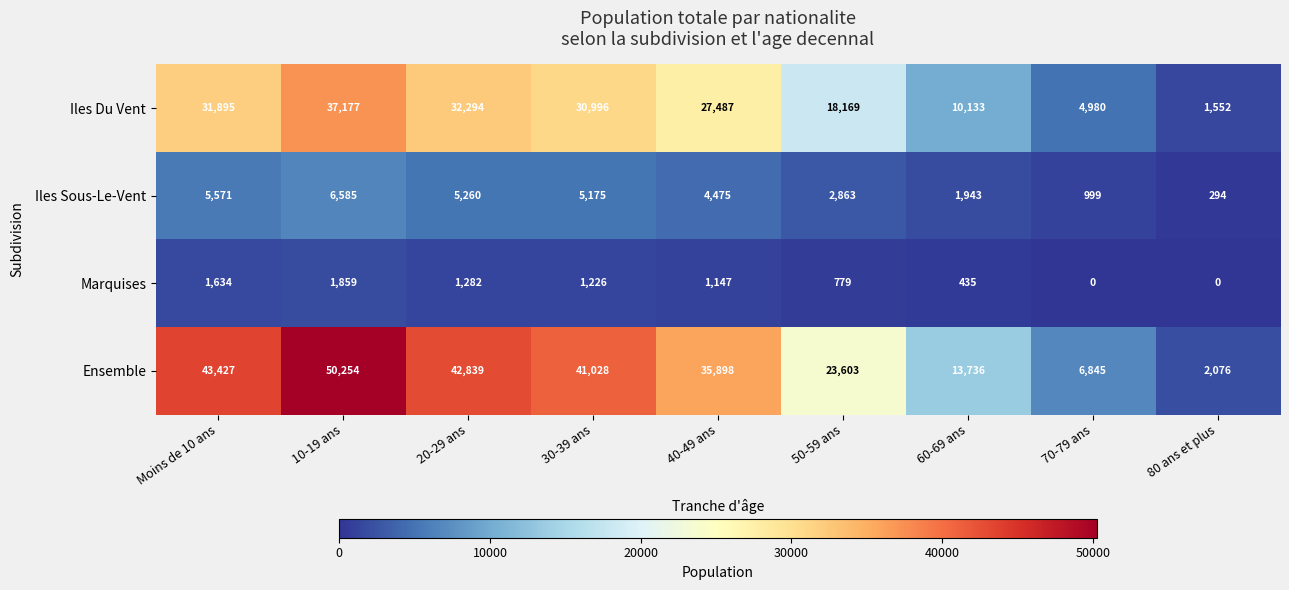

At 60-69 ans, list the series in order from largest to smallest.

Ensemble, Iles Du Vent, Iles Sous-Le-Vent, Marquises